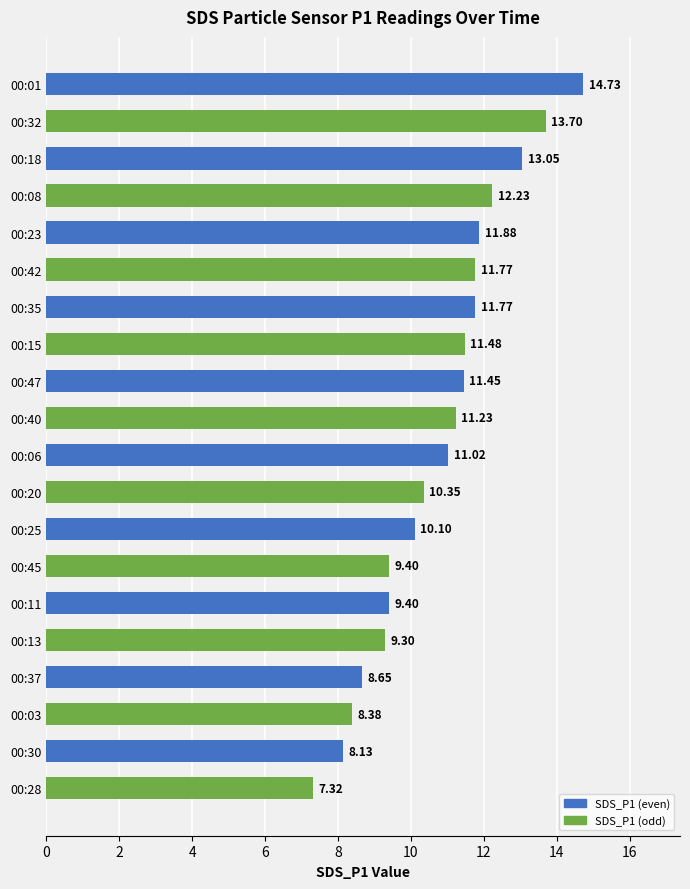

What is the difference between the values at 00:23 and 00:06?

0.9